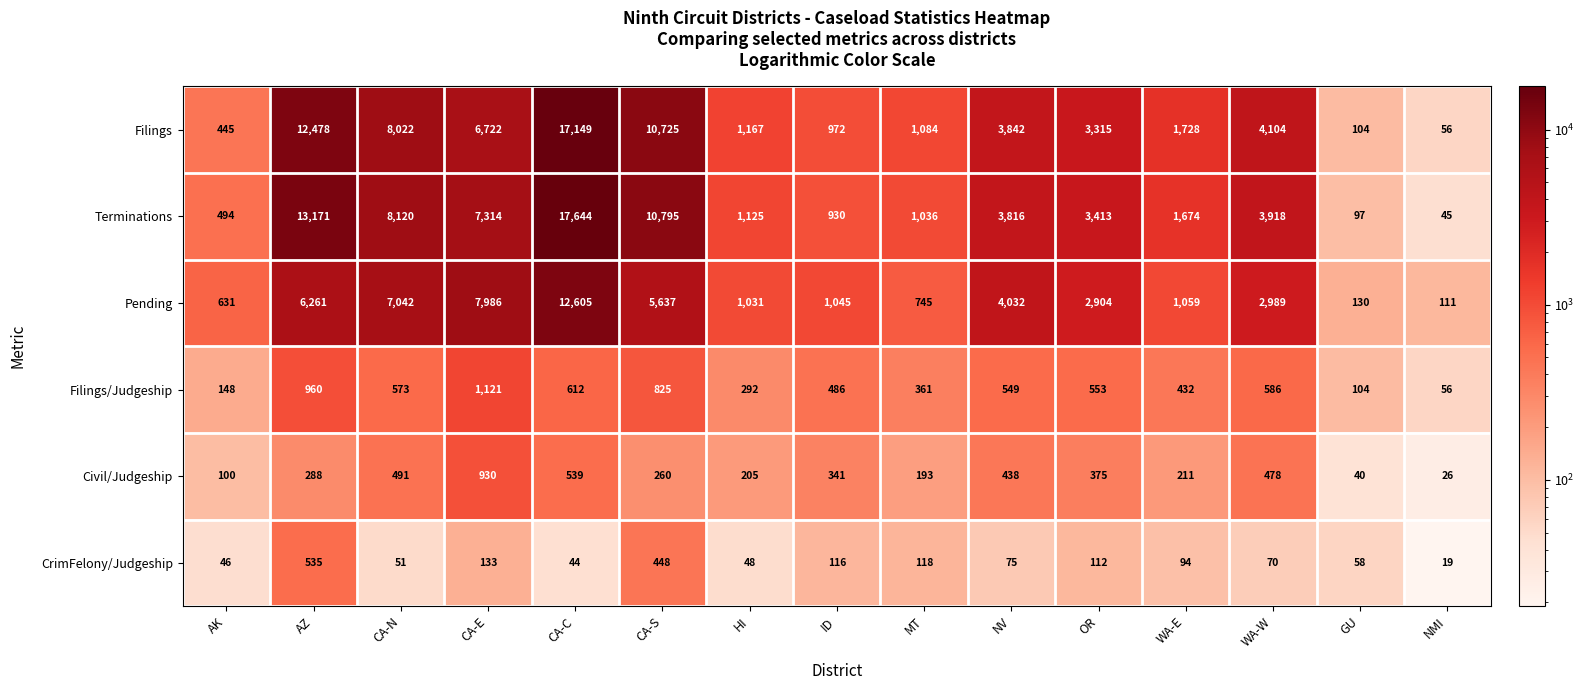

Which series has the largest range (max minus min)?

Terminations